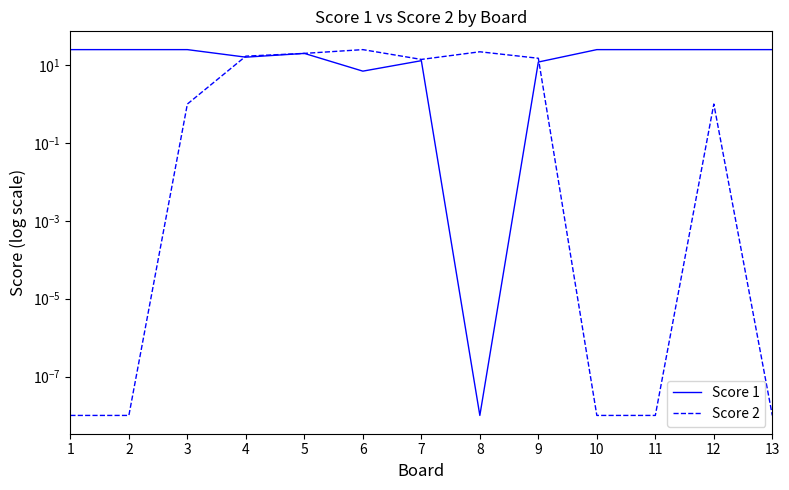

How many values in the Score 1 series are below 25?

6